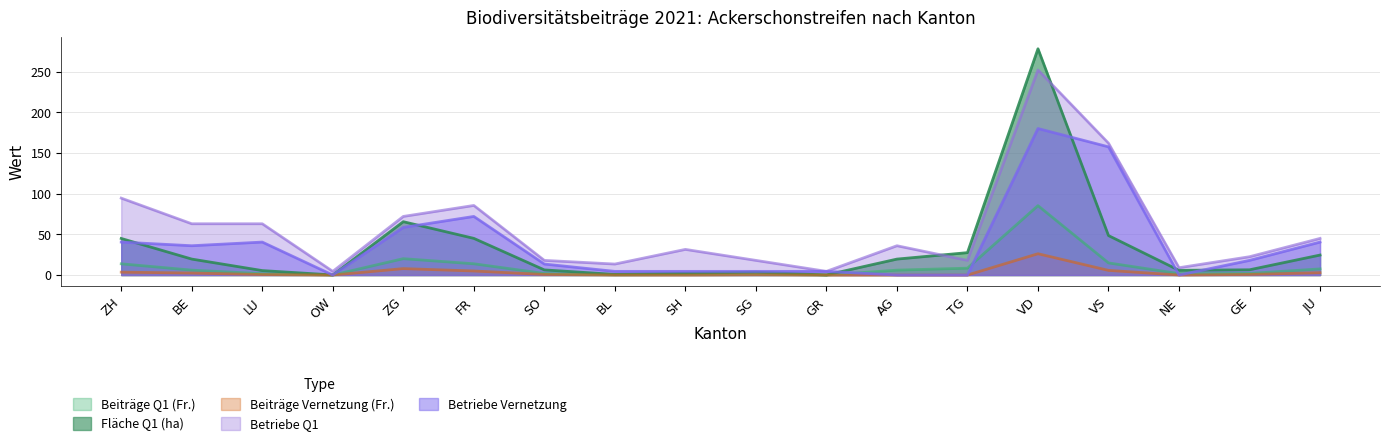

What is the average value of the Fläche Q1 (ha) series?

33.5